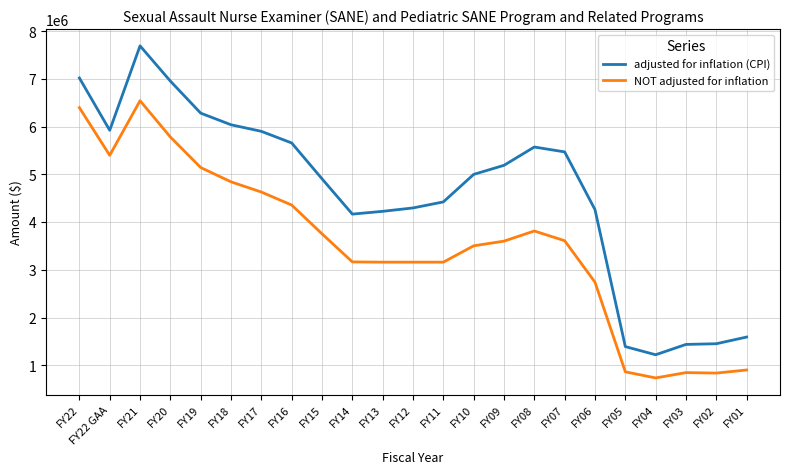

Does the chart display data point markers on the line(s)?

No